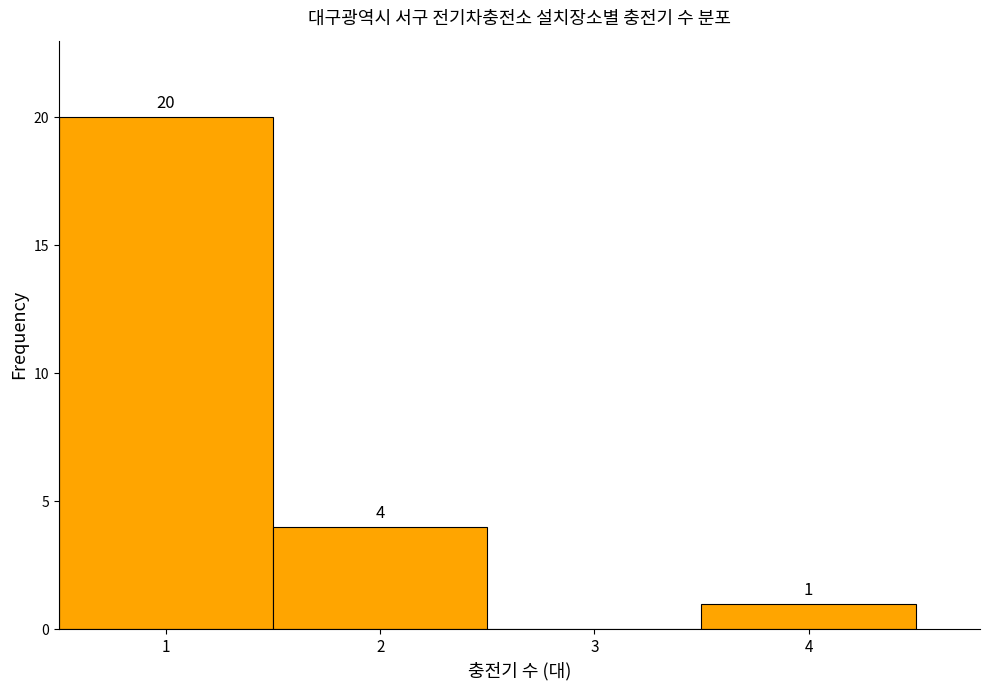

Which range on the x-axis has the tallest bar?

0.5 to 1.5